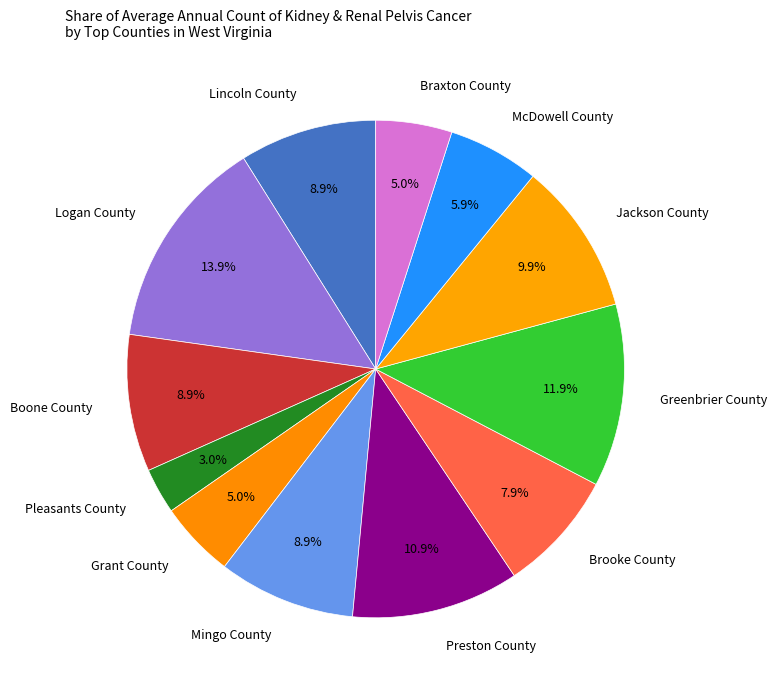

Count the number of slices in the pie.

12